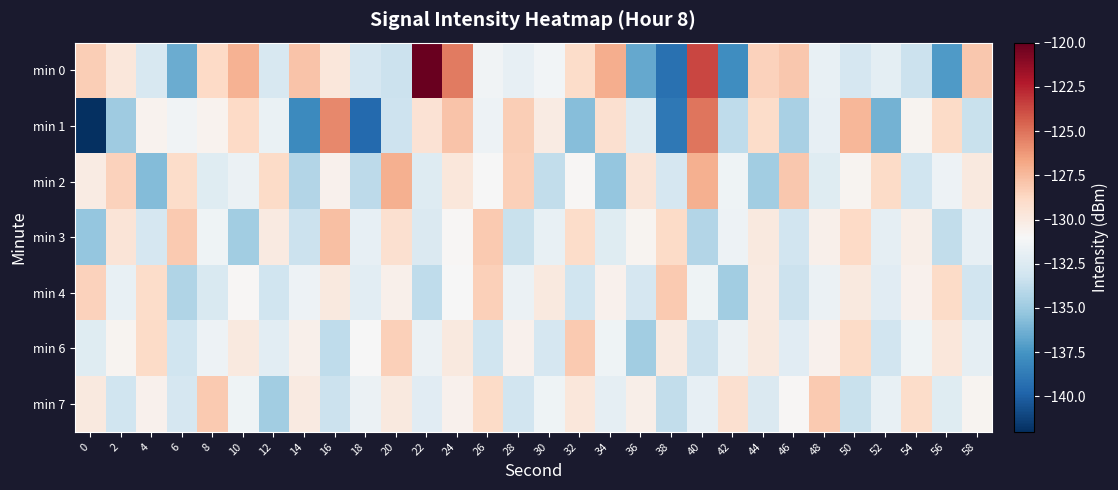

Reading left to right, transcribe all the data shown in this chart.

min 0: 0=-128.3	2=-129.8	4=-132.8	6=-136.4	8=-128.8	10=-127.1	12=-132.8	14=-127.9	16=-129.7	18=-132.9	20=-133.3	22=-120.1	24=-125.3	26=-131.4	28=-131.9	30=-131.3	32=-129.0	34=-127.0	36=-136.6	38=-139.2	40=-123.6	42=-137.9	44=-128.4	46=-128.0	48=-131.8	50=-132.9	52=-132.1	54=-133.3	56=-137.2	58=-128.0
min 1: 0=-142.0	2=-134.9	4=-130.6	6=-131.4	8=-130.6	10=-128.8	12=-131.7	14=-138.0	16=-125.7	18=-139.5	20=-133.3	22=-129.4	24=-127.8	26=-131.6	28=-128.3	30=-130.1	32=-135.7	34=-129.2	36=-132.5	38=-138.9	40=-125.1	42=-133.8	44=-129.0	46=-134.6	48=-131.9	50=-127.3	52=-136.2	54=-130.7	56=-128.9	58=-133.5
min 2: 0=-130.1	2=-128.5	4=-135.8	6=-129.0	8=-132.3	10=-131.7	12=-128.9	14=-134.2	16=-130.6	18=-133.9	20=-127.1	22=-132.5	24=-129.8	26=-131.0	28=-128.3	30=-133.7	32=-130.9	34=-135.2	36=-129.6	38=-132.9	40=-127.1	42=-131.5	44=-134.8	46=-128.0	48=-132.3	50=-130.7	52=-128.9	54=-133.2	56=-131.6	58=-129.9
min 3: 0=-135.2	2=-129.6	4=-132.9	6=-128.1	8=-131.5	10=-134.8	12=-130.0	14=-133.3	16=-127.7	18=-131.9	20=-129.2	22=-132.6	24=-130.9	26=-128.1	28=-133.5	30=-131.8	32=-129.0	34=-132.3	36=-130.7	38=-128.9	40=-134.2	42=-131.6	44=-129.9	46=-133.1	48=-130.5	50=-128.8	52=-132.0	54=-130.3	56=-133.7	58=-131.9
min 4: 0=-128.5	2=-131.8	4=-129.0	6=-134.3	8=-132.7	10=-130.9	12=-133.2	14=-131.6	16=-129.9	18=-132.1	20=-130.5	22=-133.8	24=-131.0	26=-128.3	28=-131.7	30=-129.9	32=-133.2	34=-130.6	36=-132.9	38=-128.1	40=-131.5	42=-134.8	44=-130.0	46=-133.3	48=-131.7	50=-129.9	52=-132.2	54=-130.6	56=-128.9	58=-133.1
min 6: 0=-132.3	2=-130.7	4=-128.9	6=-133.2	8=-131.6	10=-129.9	12=-132.1	14=-130.5	16=-133.8	18=-131.0	20=-128.3	22=-131.7	24=-129.9	26=-133.2	28=-130.6	30=-132.9	32=-128.1	34=-131.5	36=-134.8	38=-130.0	40=-133.3	42=-131.7	44=-129.9	46=-132.2	48=-130.6	50=-128.9	52=-133.1	54=-131.5	56=-129.8	58=-132.0
min 7: 0=-129.9	2=-133.2	4=-130.6	6=-132.9	8=-128.1	10=-131.5	12=-134.8	14=-130.0	16=-133.3	18=-131.7	20=-129.9	22=-132.2	24=-130.6	26=-128.9	28=-133.1	30=-131.5	32=-129.8	34=-132.0	36=-130.3	38=-133.7	40=-131.9	42=-129.2	44=-132.6	46=-130.9	48=-128.1	50=-133.5	52=-131.8	54=-129.0	56=-132.3	58=-130.7